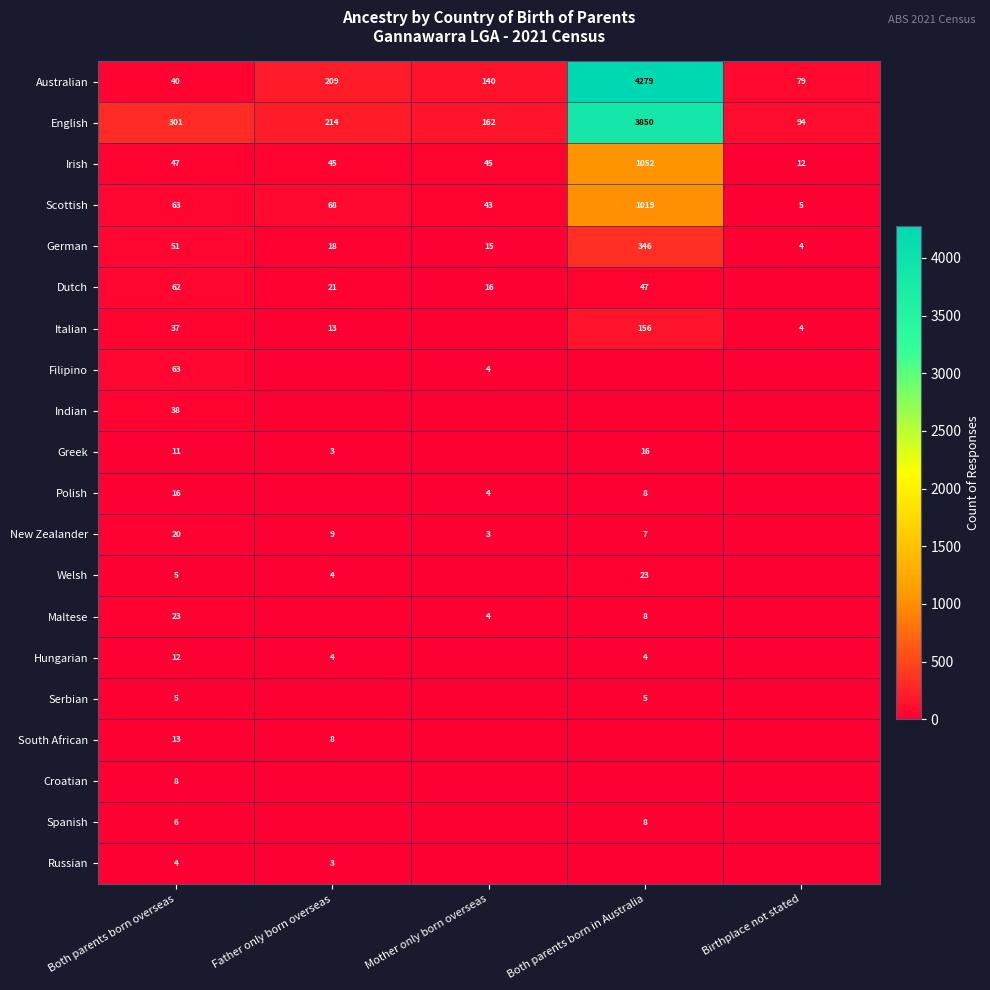

At how many categories does at least one series exceed 2015?

1